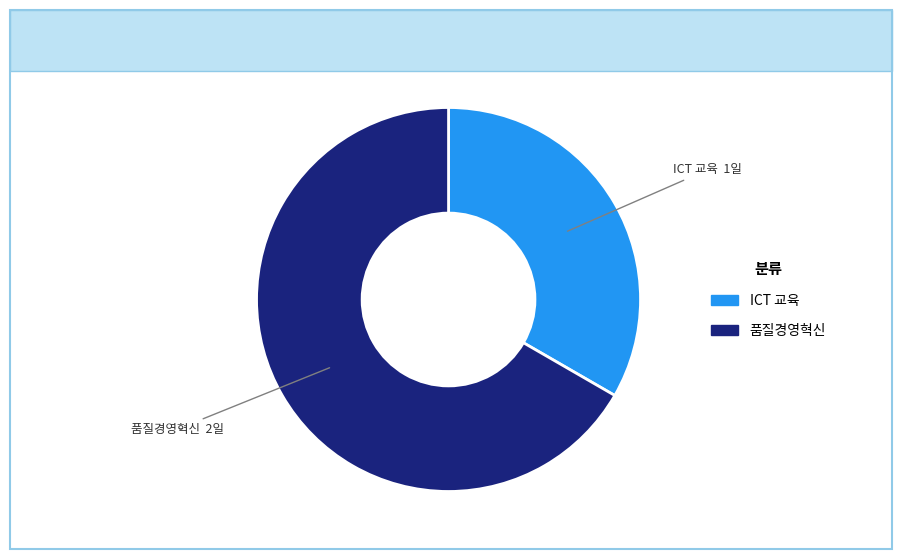

Is there any slice that represents more than half of the pie?

Yes